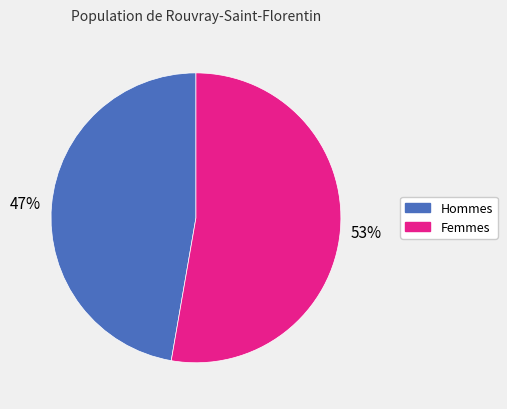

To the nearest percent, what is the average slice percentage?

50%